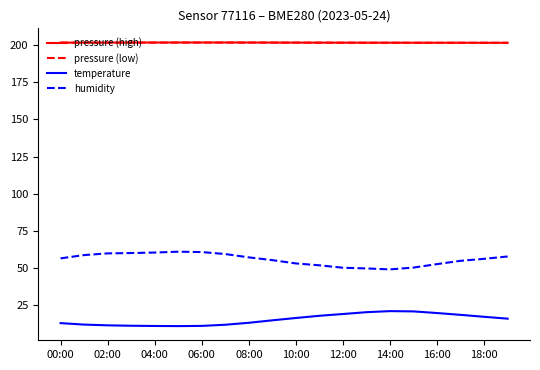

What is the maximum value shown in the chart?

201.7